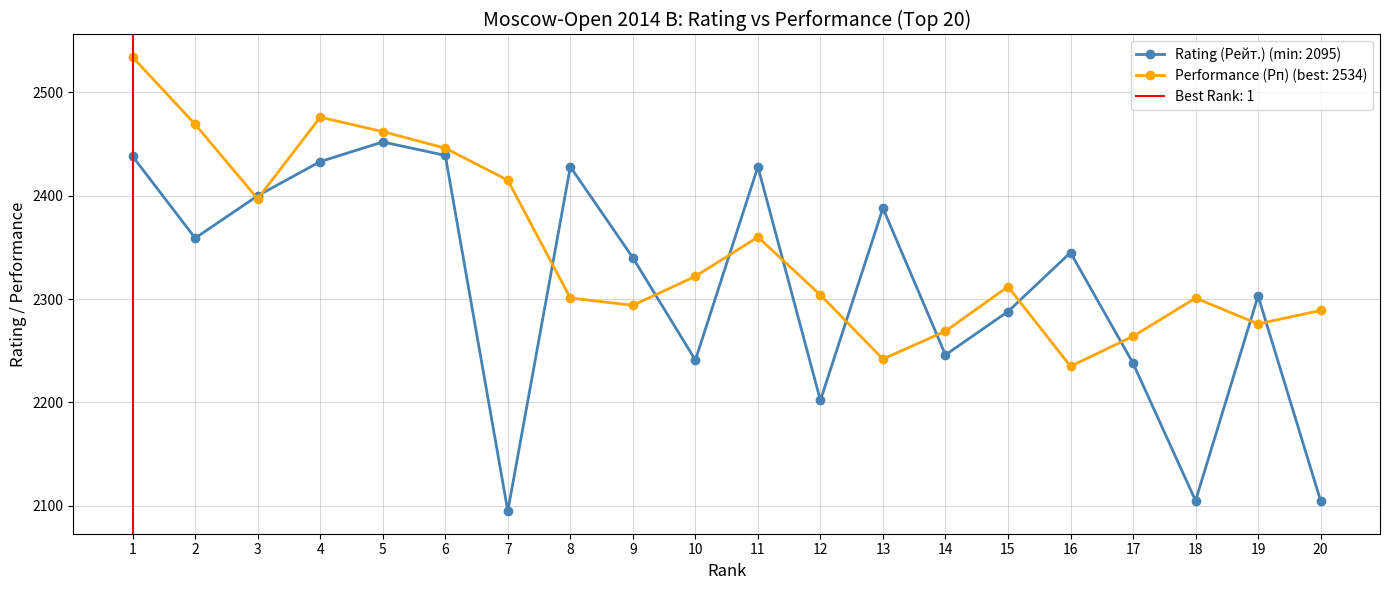

True or false: Performance (Рп) has more than 1 points higher than both neighbors.

True